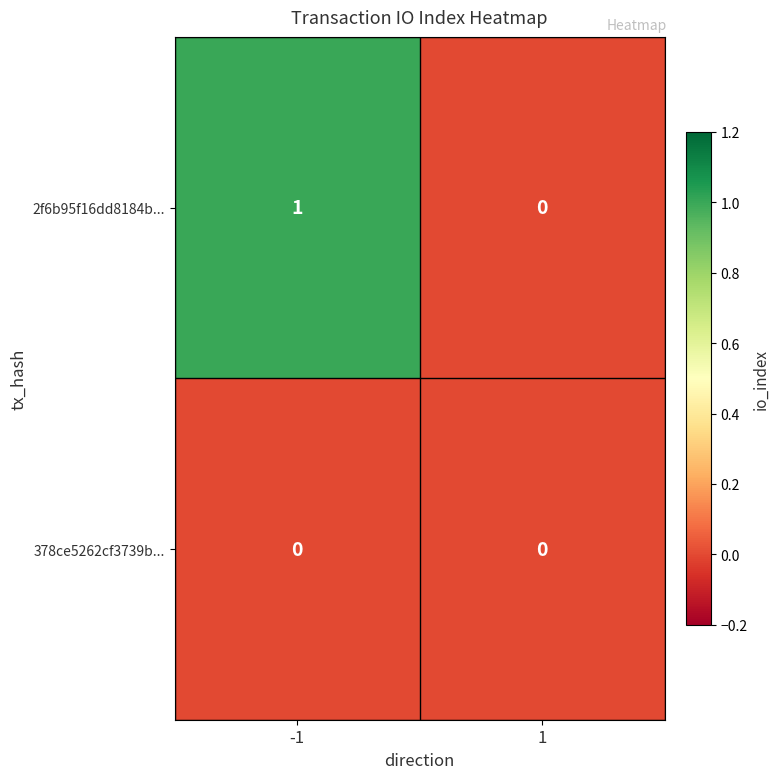

Rank the series at -1 from lowest to highest value.

378ce5262cf3739b..., 2f6b95f16dd8184b...